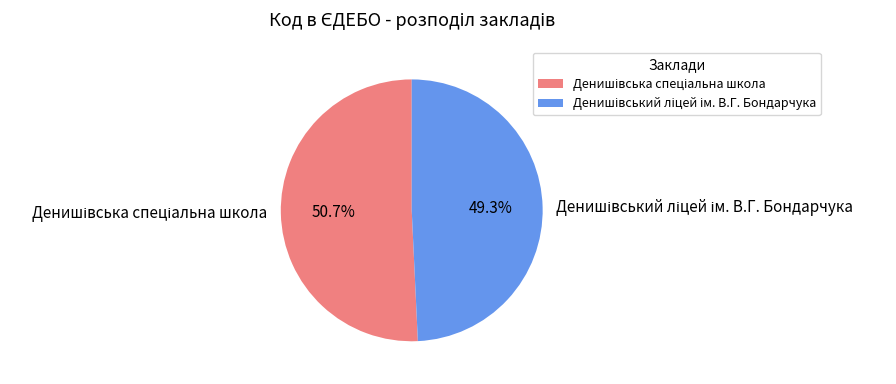

How many slices are in this pie chart?

2